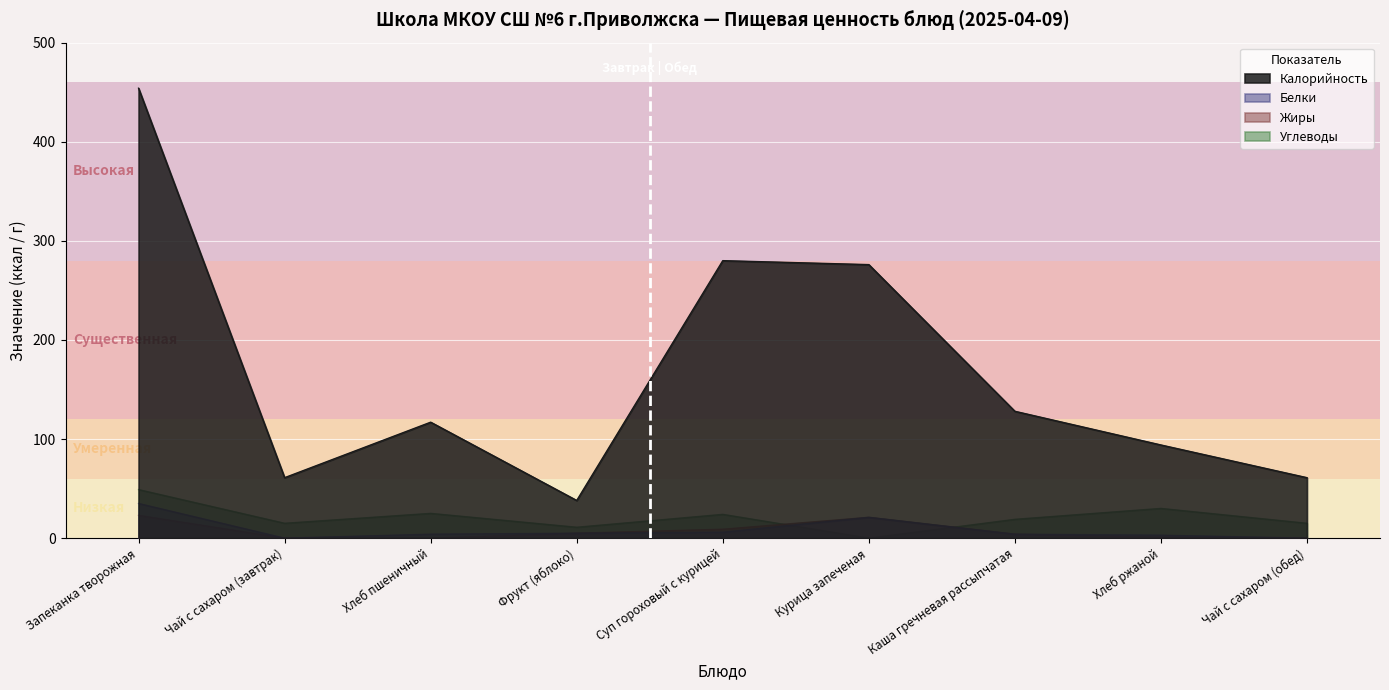

What is the average value of the Калорийность series?

168